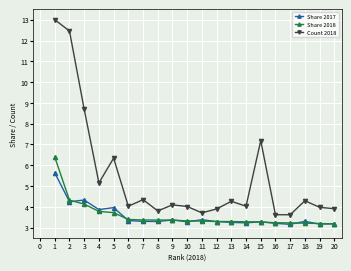

True or false: Count 2018 has a value of 4.1 at 9.

True